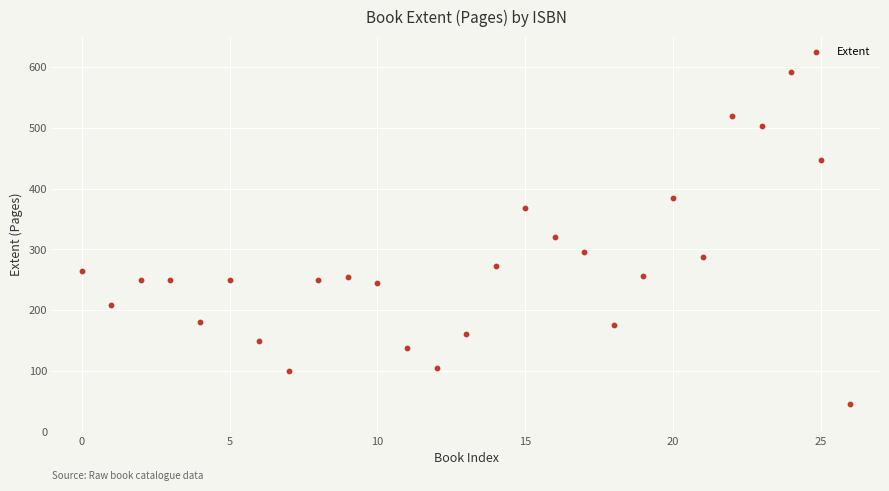

What is the range of Y values (max minus min)?

546